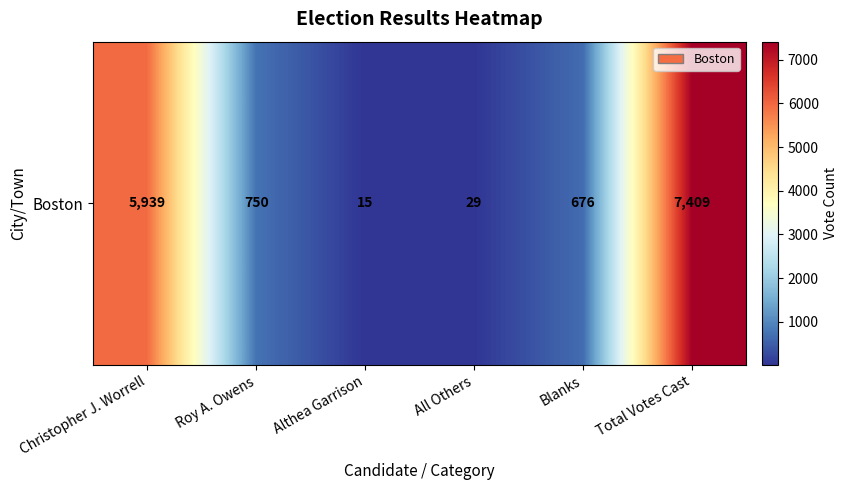

Count the number of values greater than 750.

2